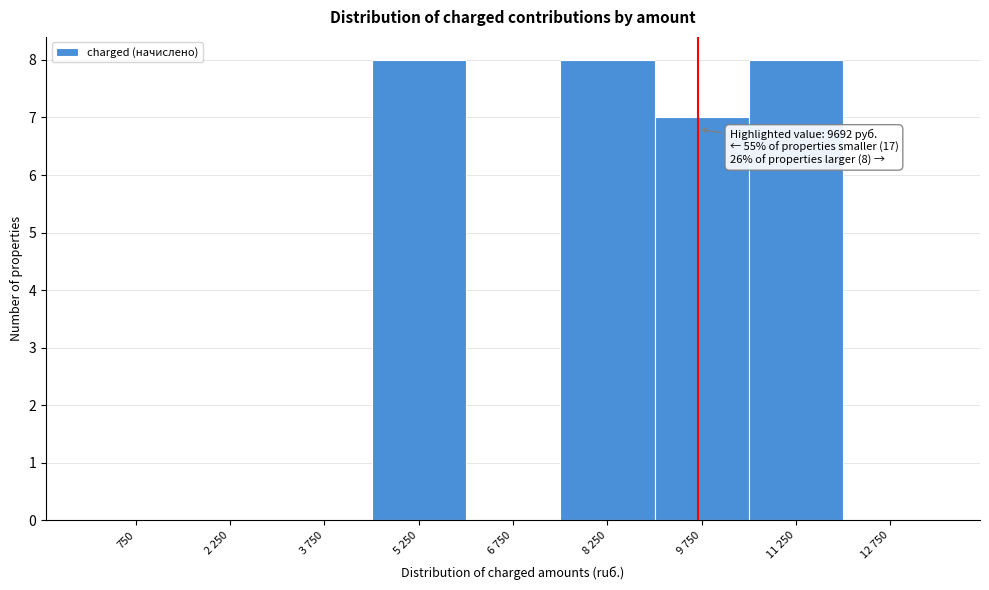

Reading left to right, transcribe all the data shown in this chart.

750=0	2 250=0	3 750=0	5 250=8	6 750=0	8 250=8	9 750=7	11 250=8	12 750=0